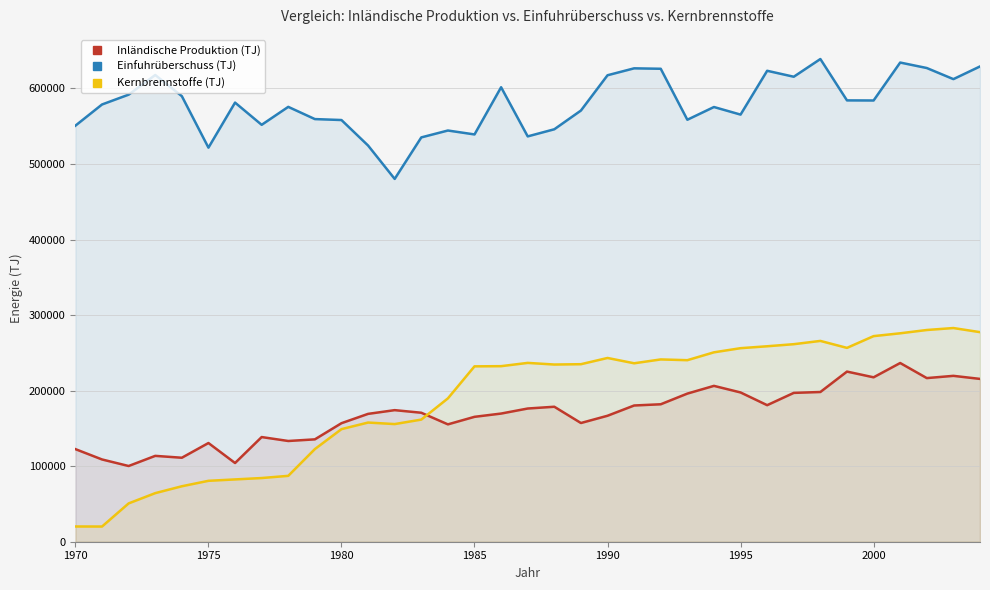

What is the minimum value for Inländische Produktion (TJ)?

100230